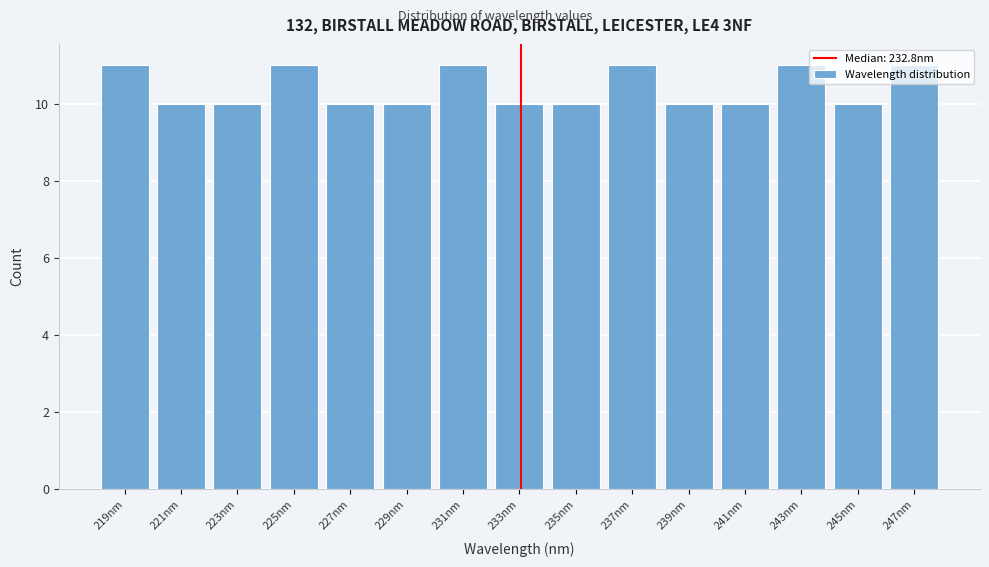

Is it true that the value at 245nm is 10?

True